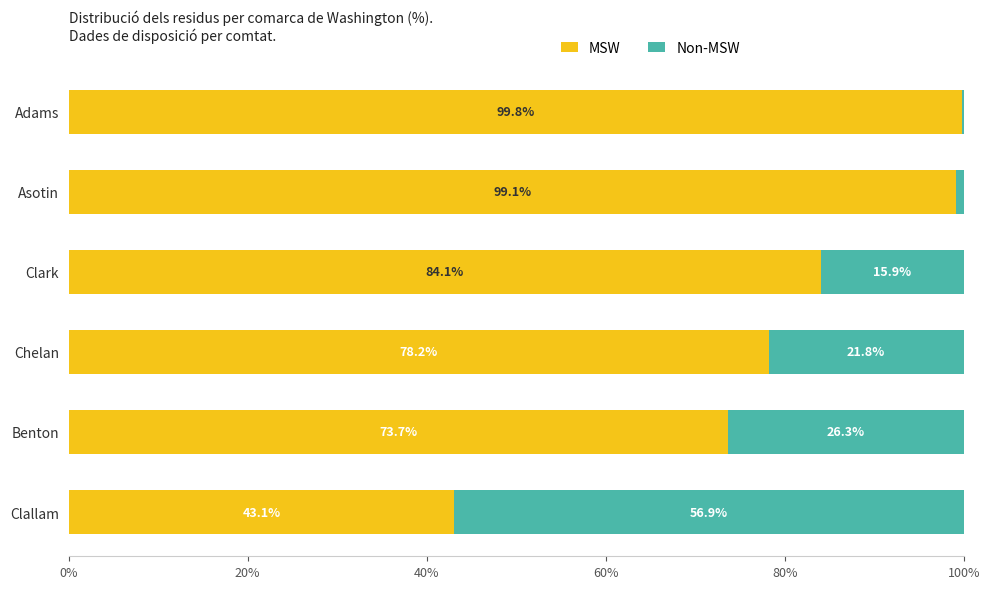

What is the total value across all series at Adams?

100.0